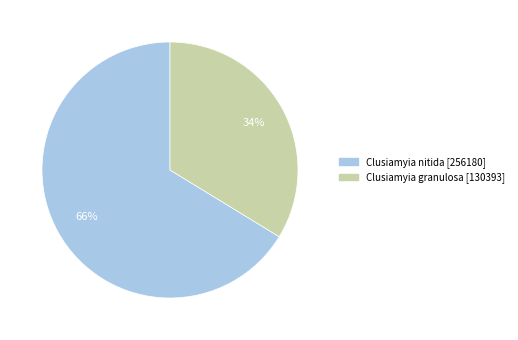

How many slices are in this pie chart?

2